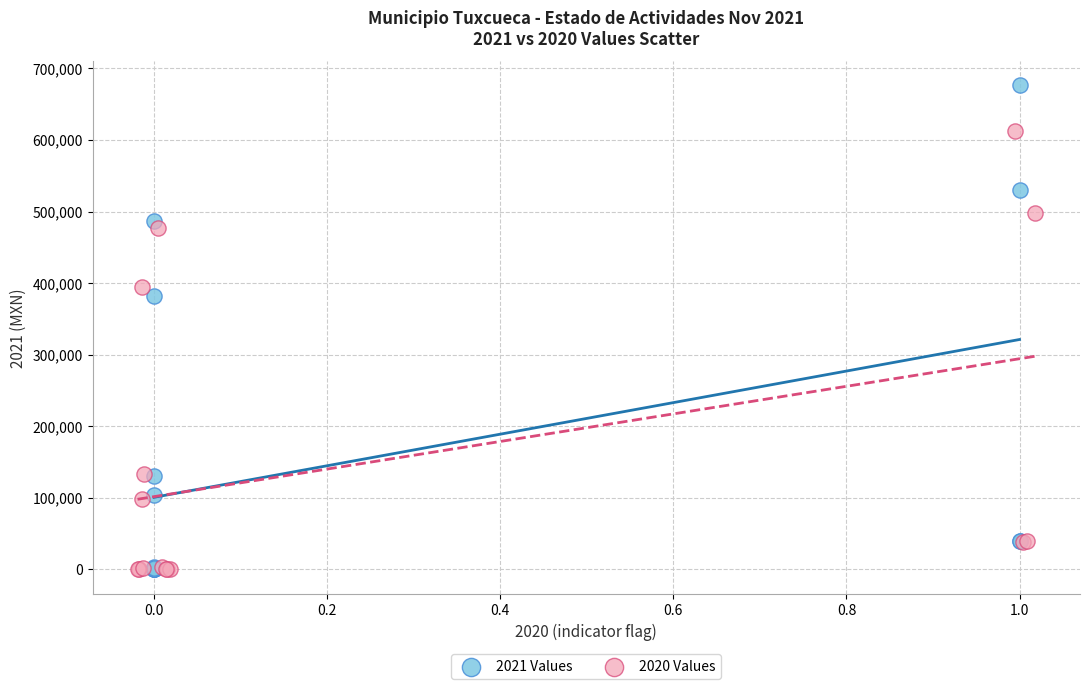

Which series has the largest Y range (max minus min)?

2021 Values